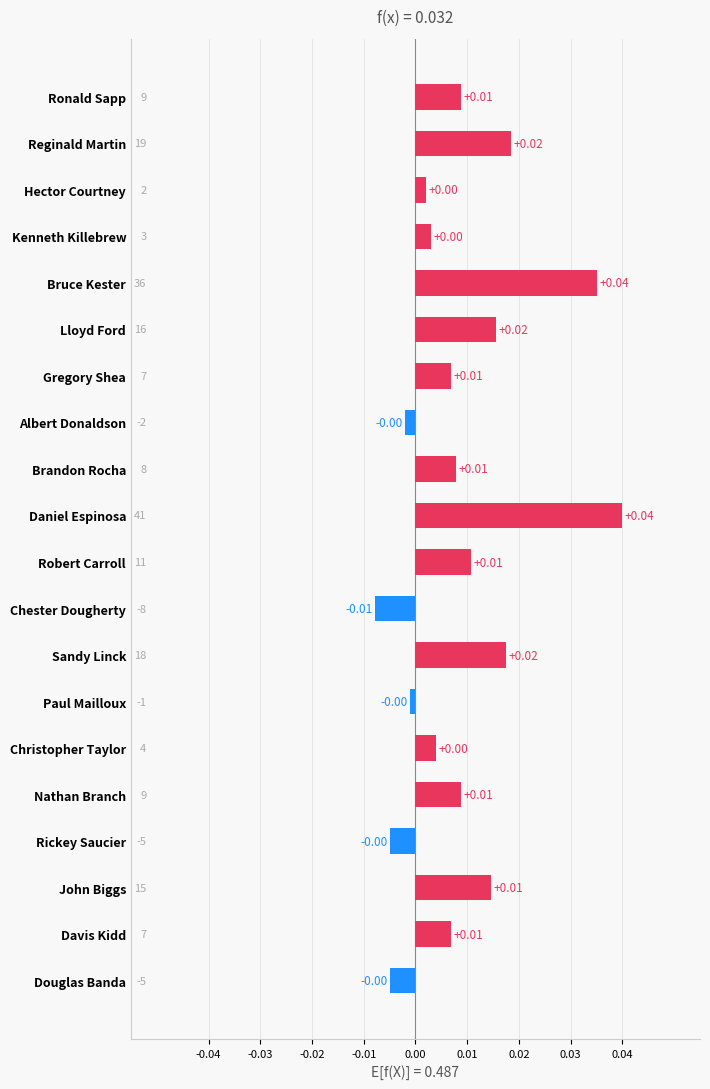

What is the label of the 5th bar from the bottom?

Nathan Branch